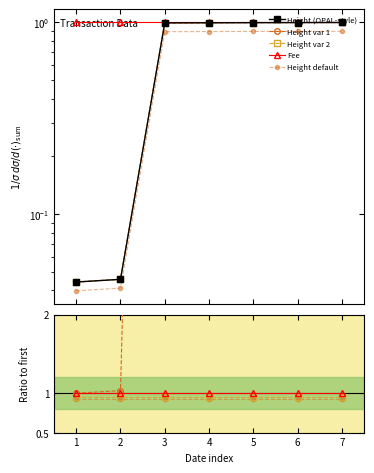

What is the value of the Height default point at the 6th from the left?

0.9